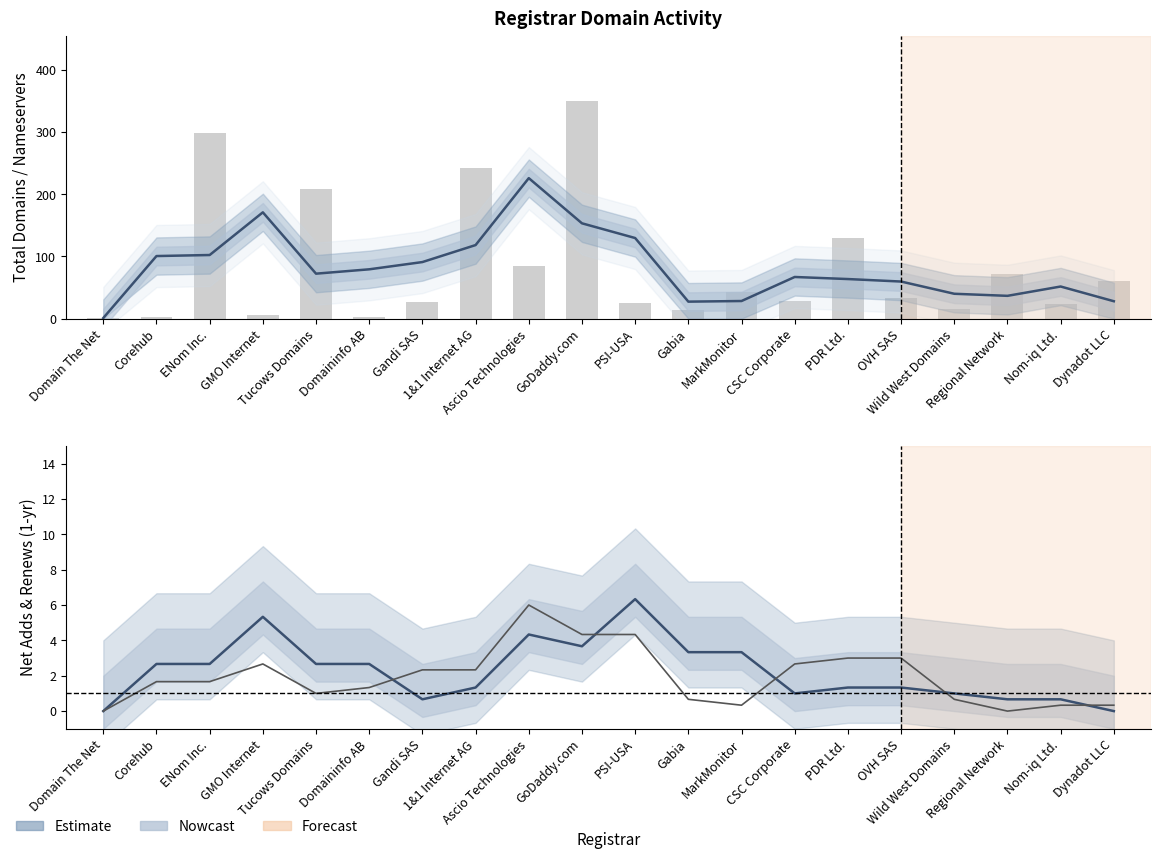

Are the bars grouped side by side (vs. stacked)?

Yes